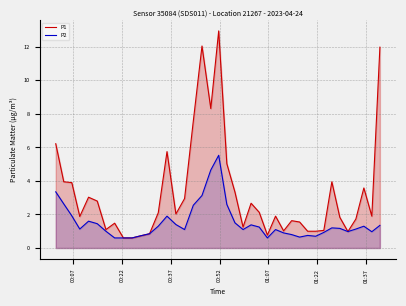

What is the minimum value shown in the chart?

0.6